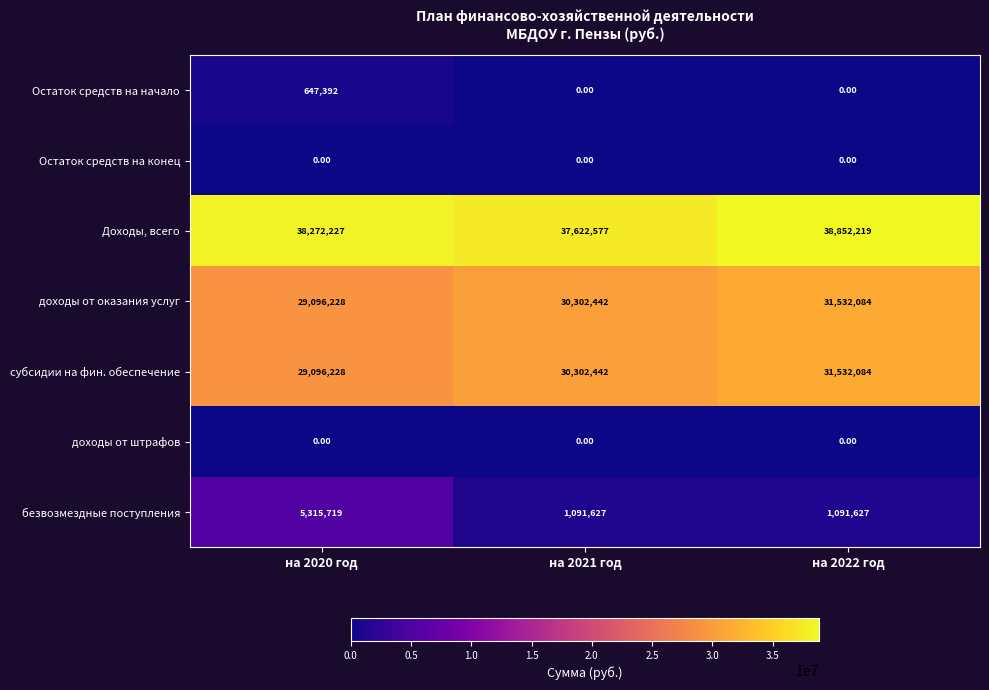

Count the number of data series in this chart.

7